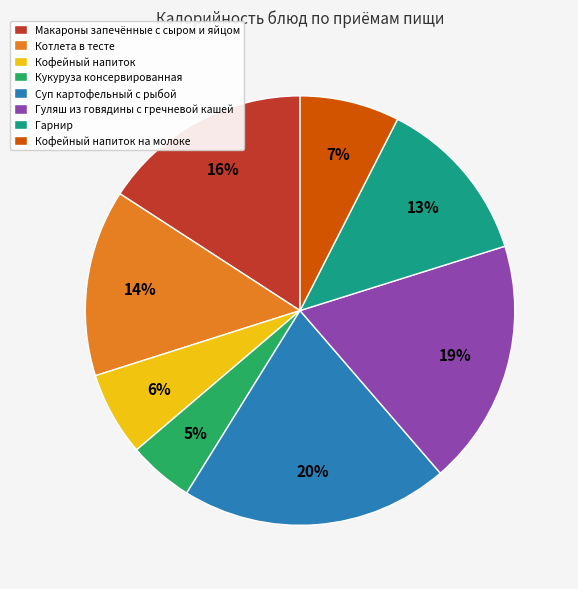

Is it true that Кофейный напиток is 6% of the pie?

True